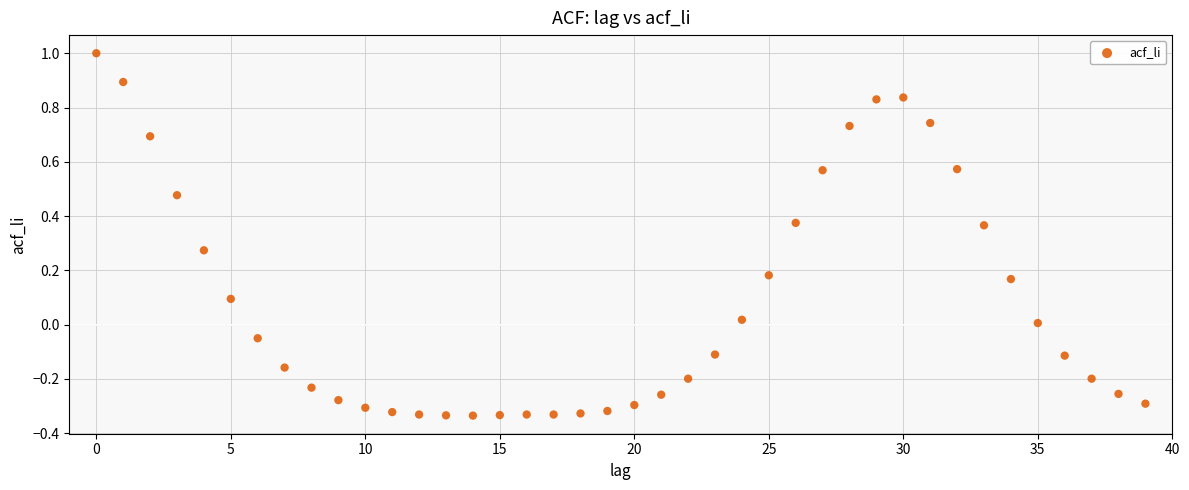

How many points are shown in the scatter plot?

40